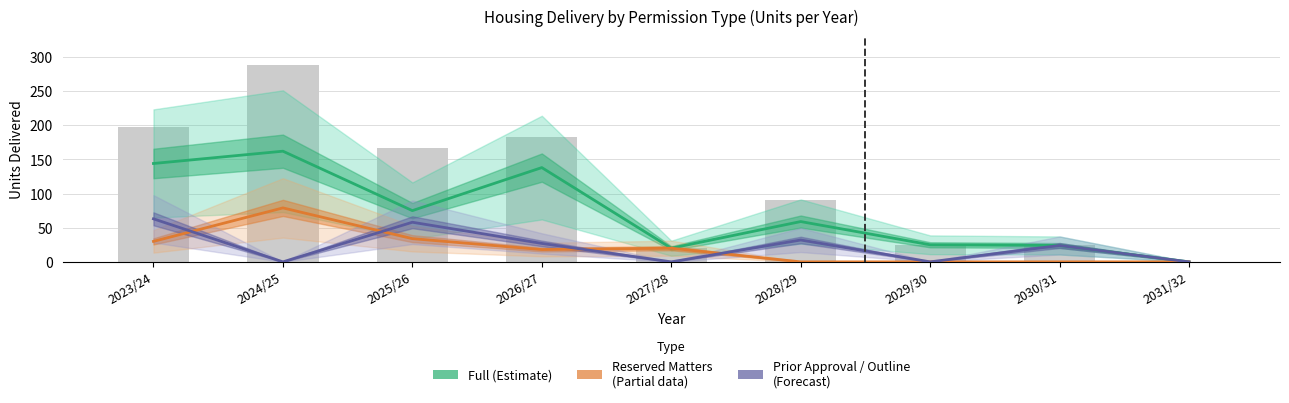

How many series are shown in this chart?

3